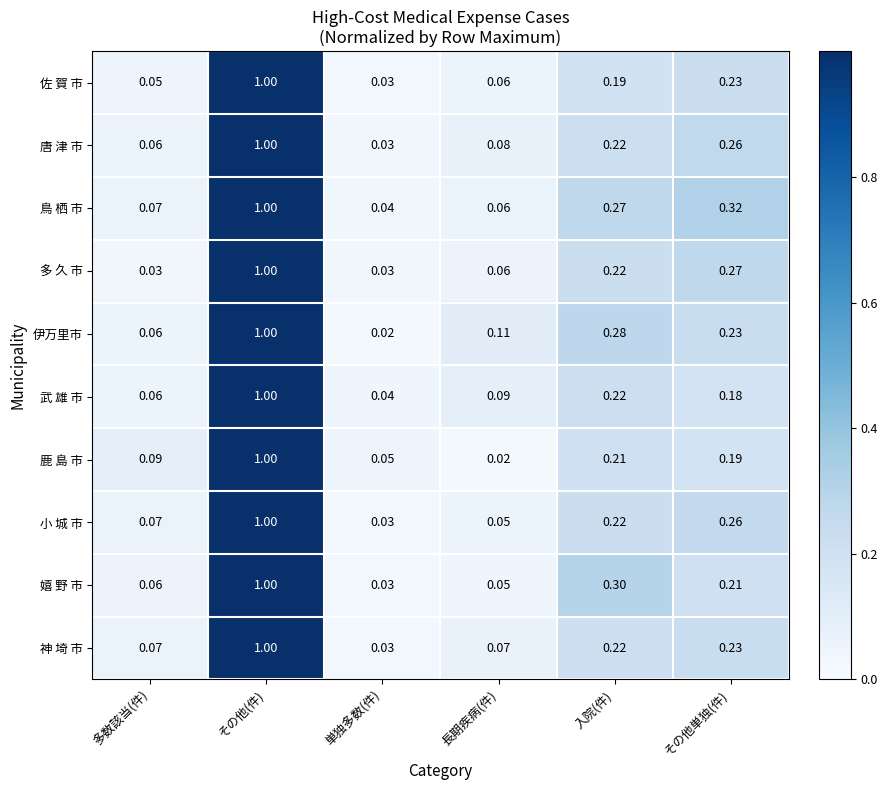

Rank the categories by 鳥 栖 市 value from highest to lowest.

その他(件), その他単独(件), 入院(件), 多数該当(件), 長期疾病(件), 単独多数(件)